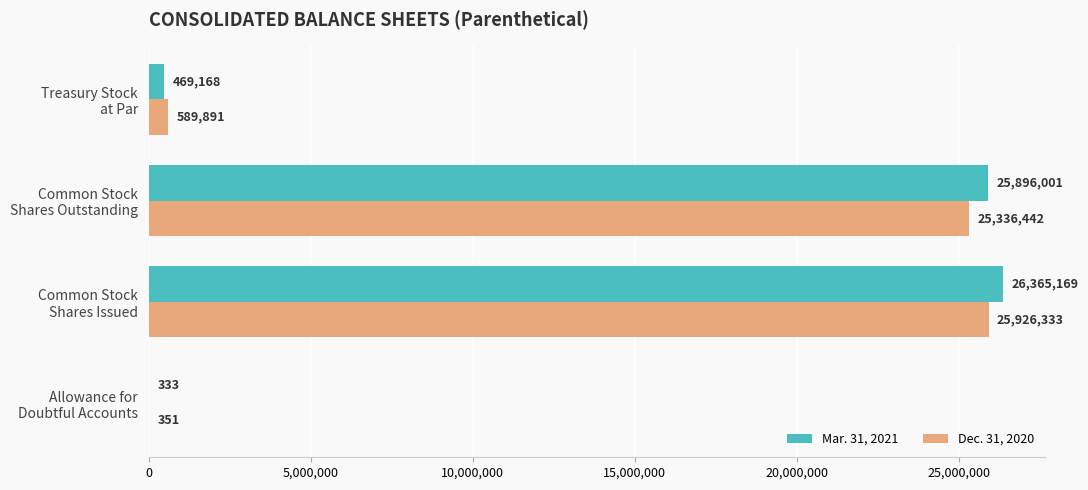

What is the maximum value for Mar. 31, 2021?

26365169